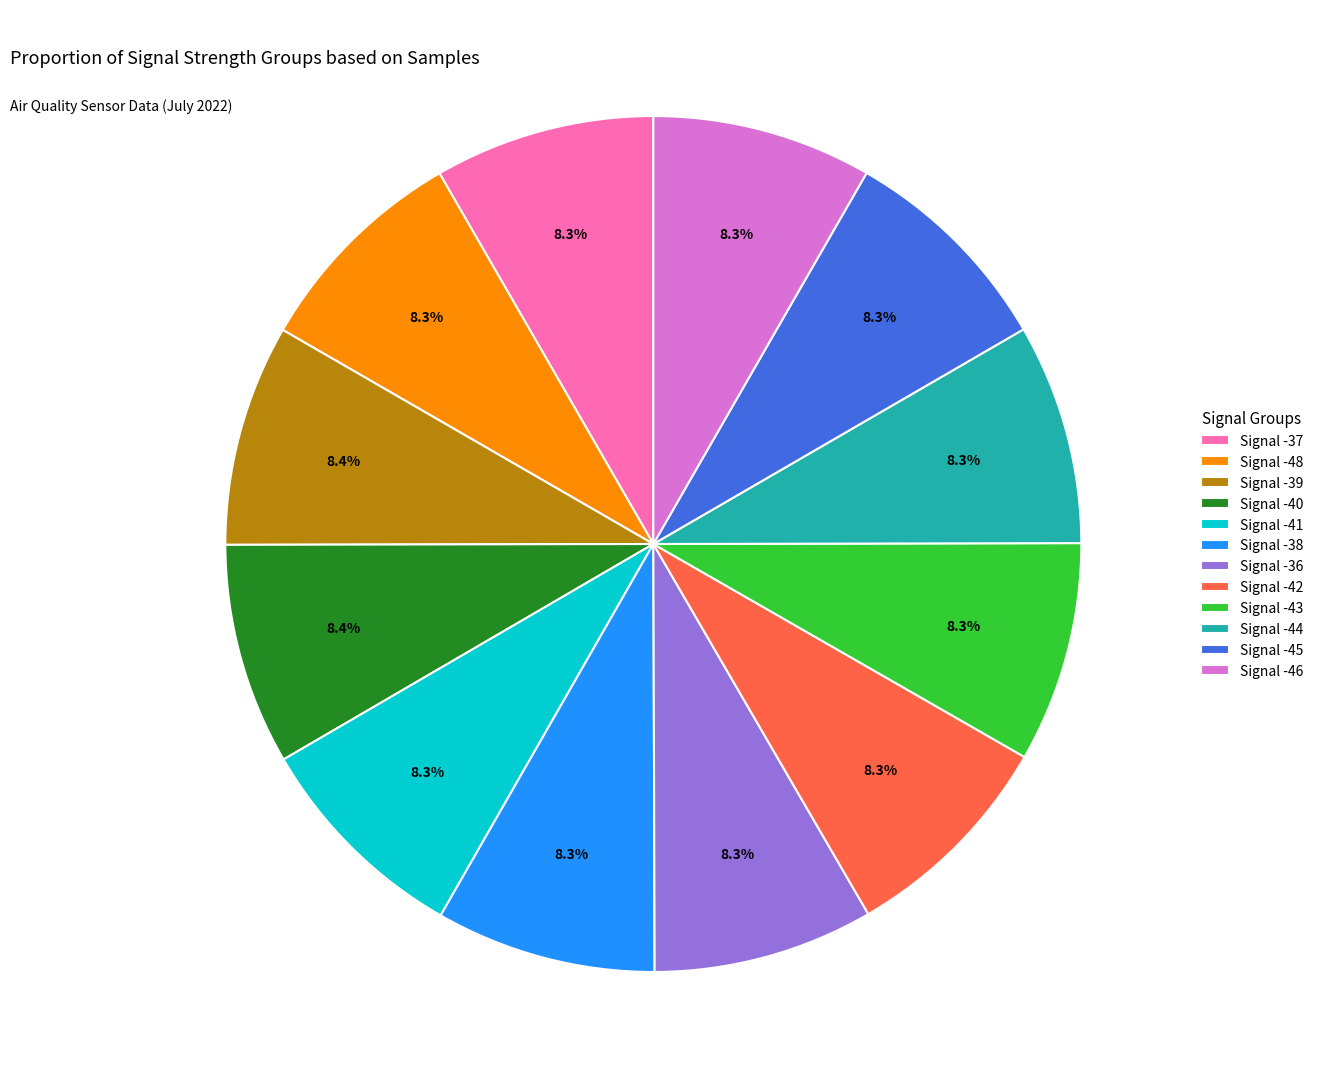

What is the ratio of the value at Signal -48 to the value at Signal -43?

1.0